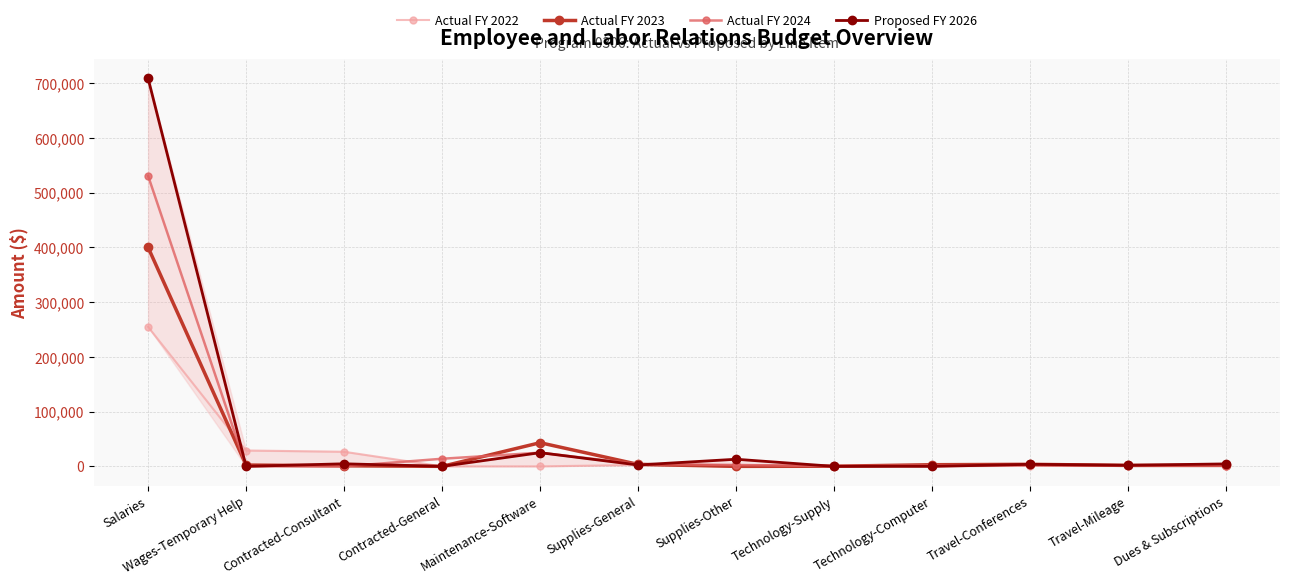

What position from the right is Supplies-General?

7